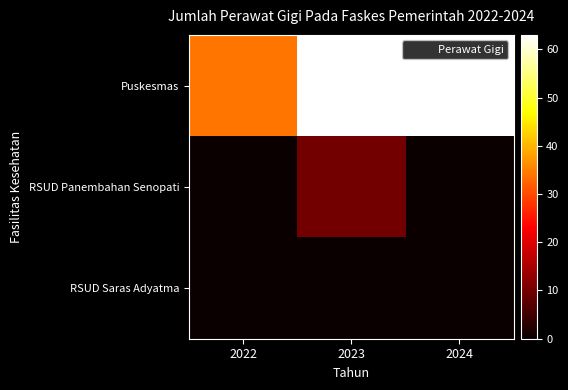

Which series has the largest range (max minus min)?

Puskesmas